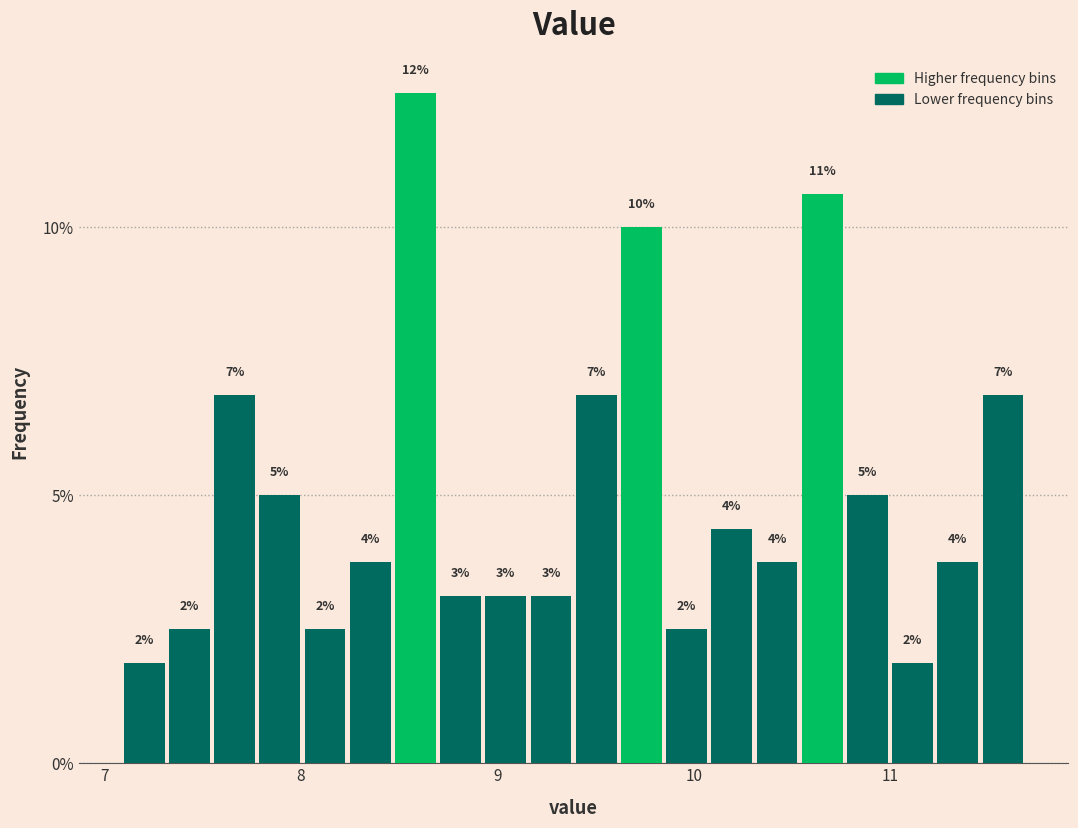

Read against the x-axis, roughly where is the centre of the tallest bar?

8.6